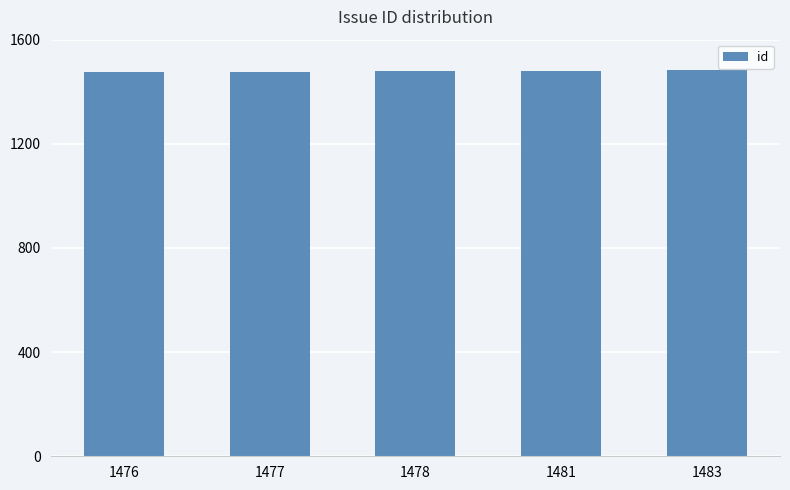

What is the ratio of the value at 1478 to the value at 1481?

1.0